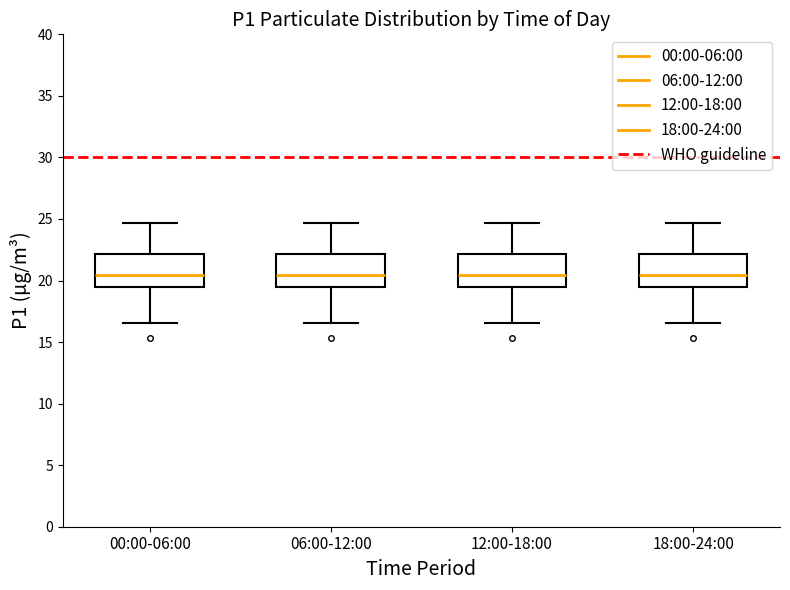

Where is the upper edge of the box for 00:00-06:00 on the y-axis? The values are not printed on the chart, so give them approximately, as read against the axis.

22.0